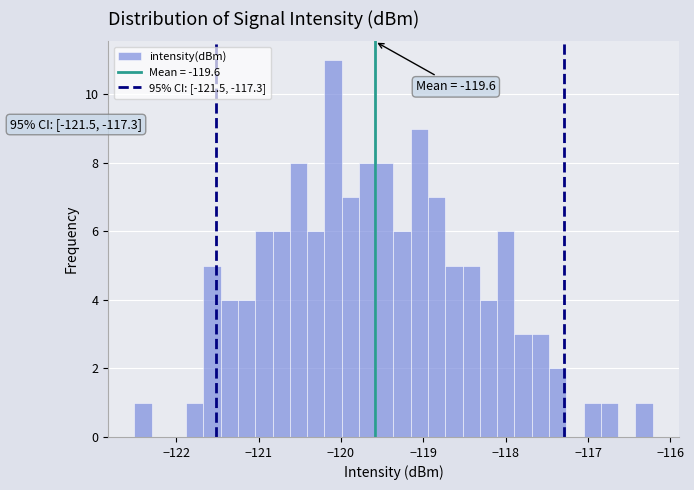

Around what value on the x-axis is the tallest bar? Give the approximate position of its centre, as read against the axis.

-120.1